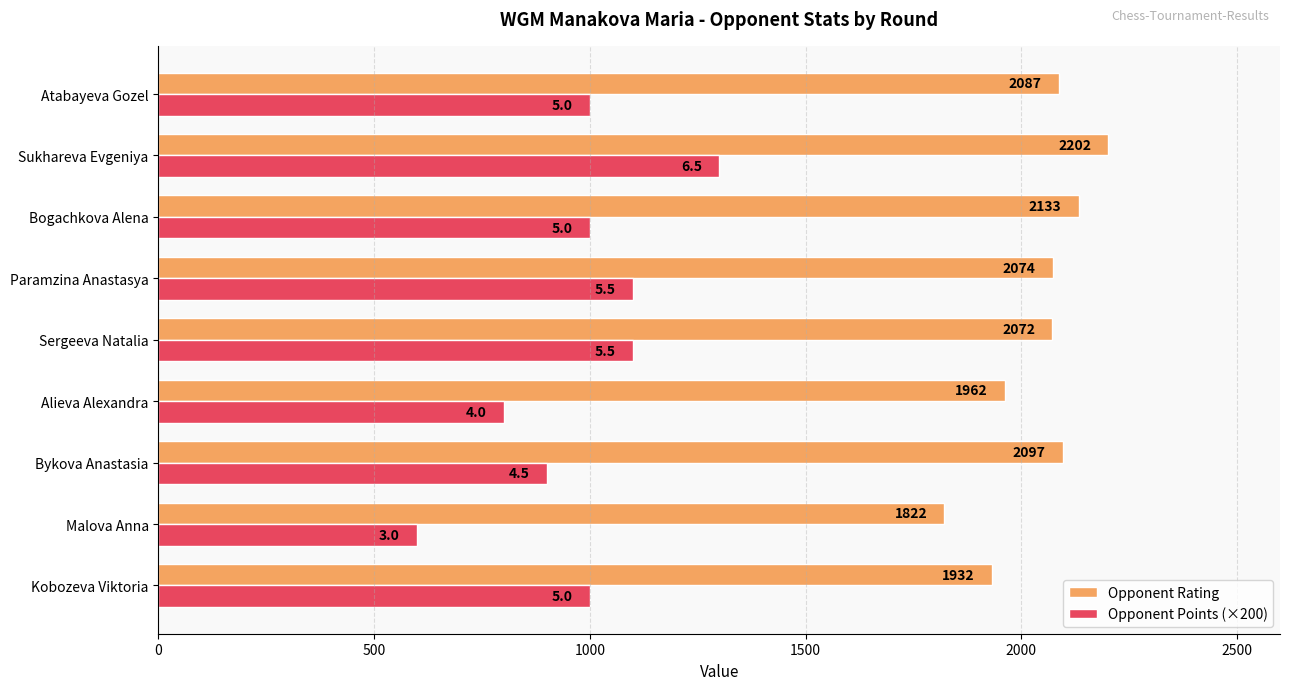

Which series has the largest total across all categories?

Opponent Rating